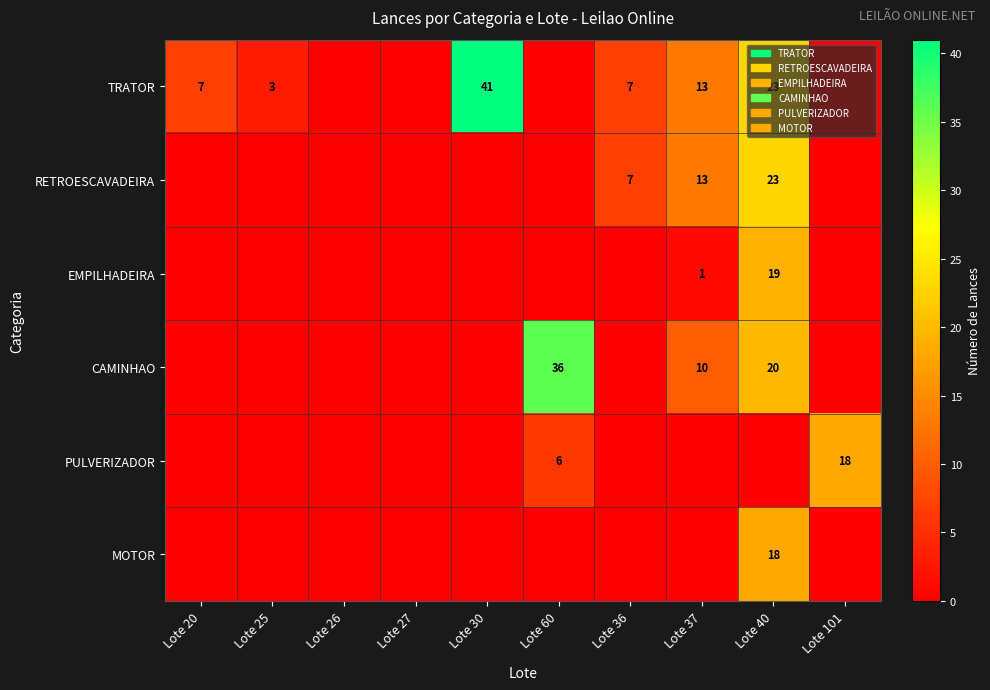

The CAMINHAO series shows 20 at Lote 40. True or false?

True